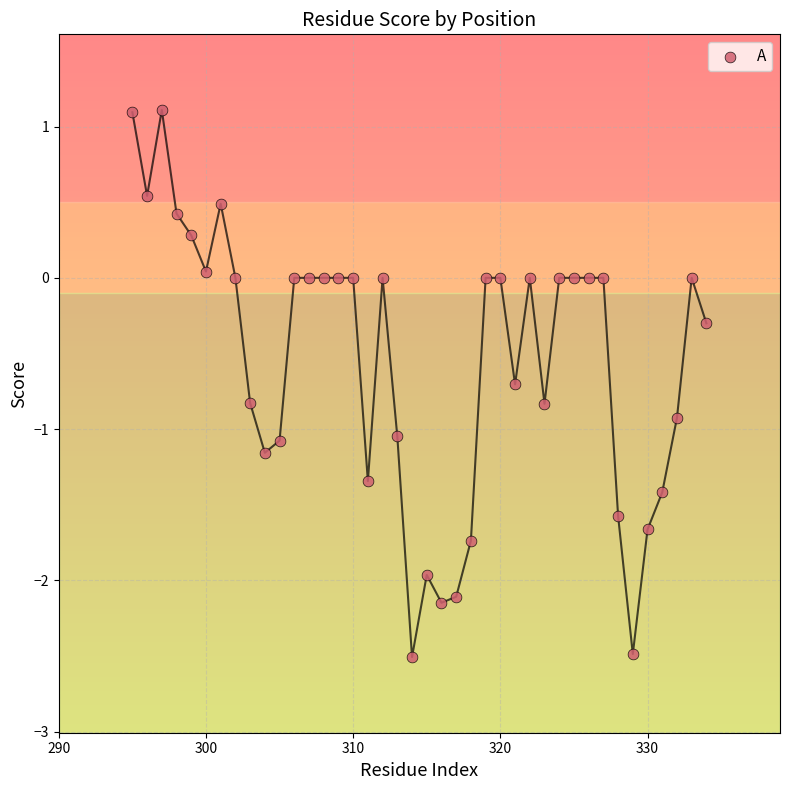

What is the range of Y values (max minus min)?

3.6